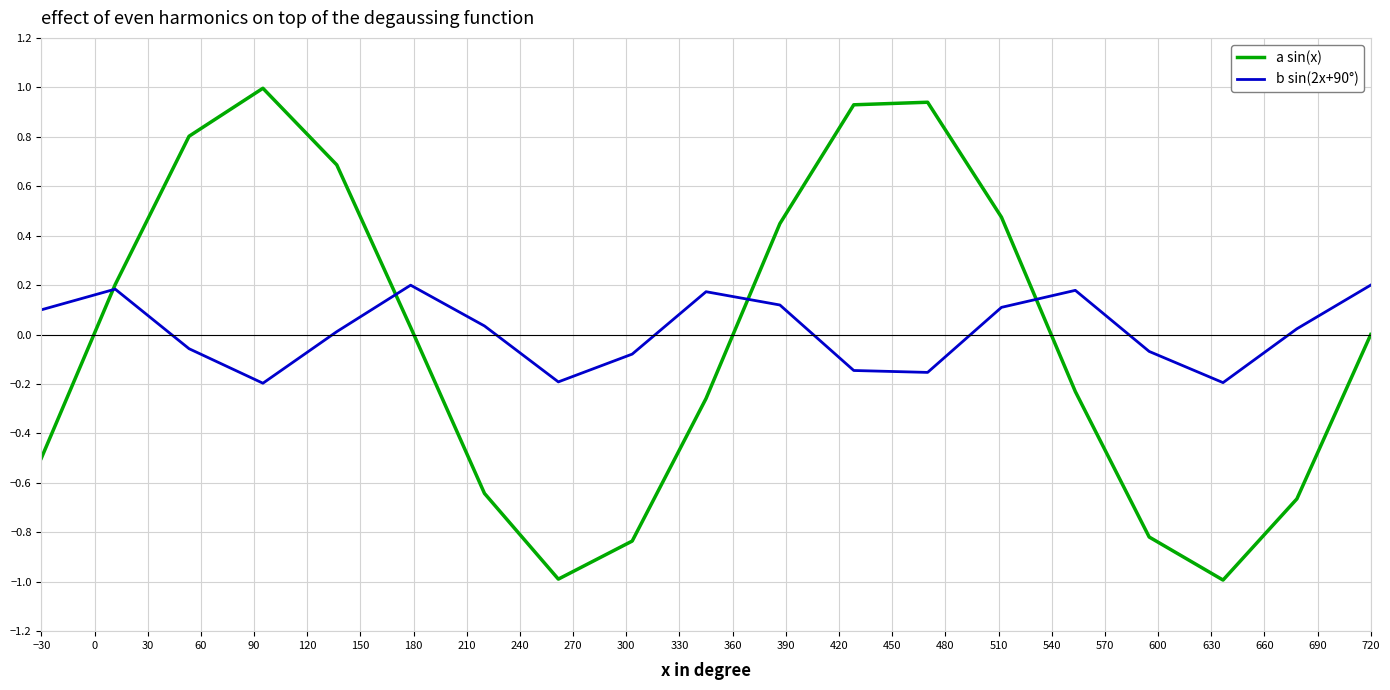

What is the smallest value displayed?

-1.0